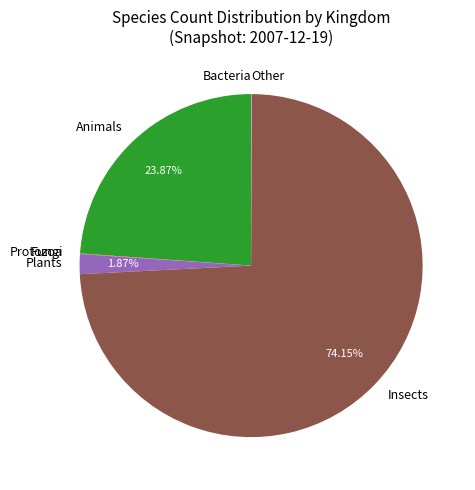

Is Insects the majority of the pie?

Yes